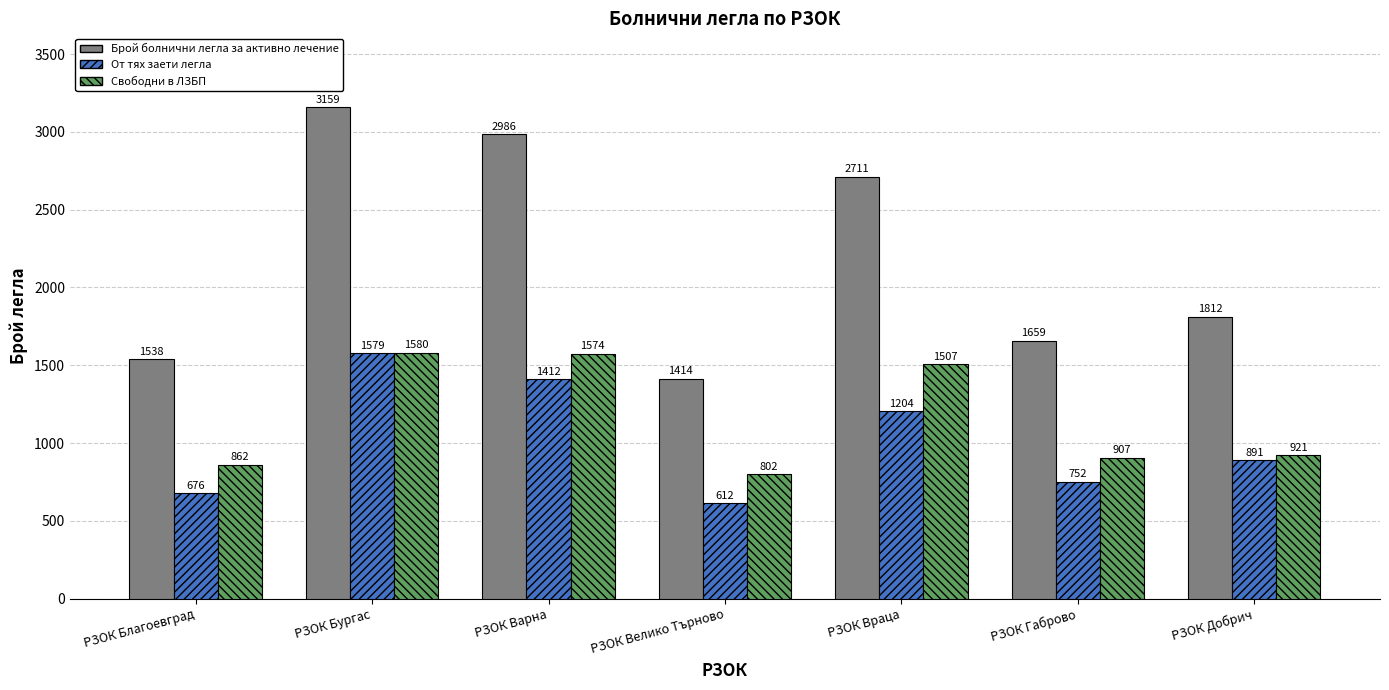

Count the number of data series in this chart.

3